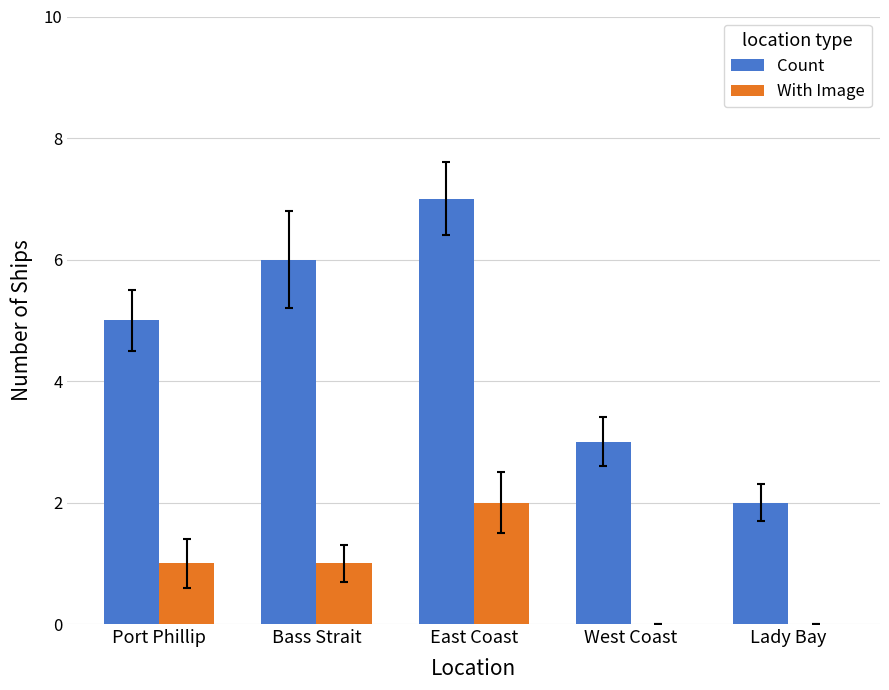

What is the maximum value shown in the chart?

7